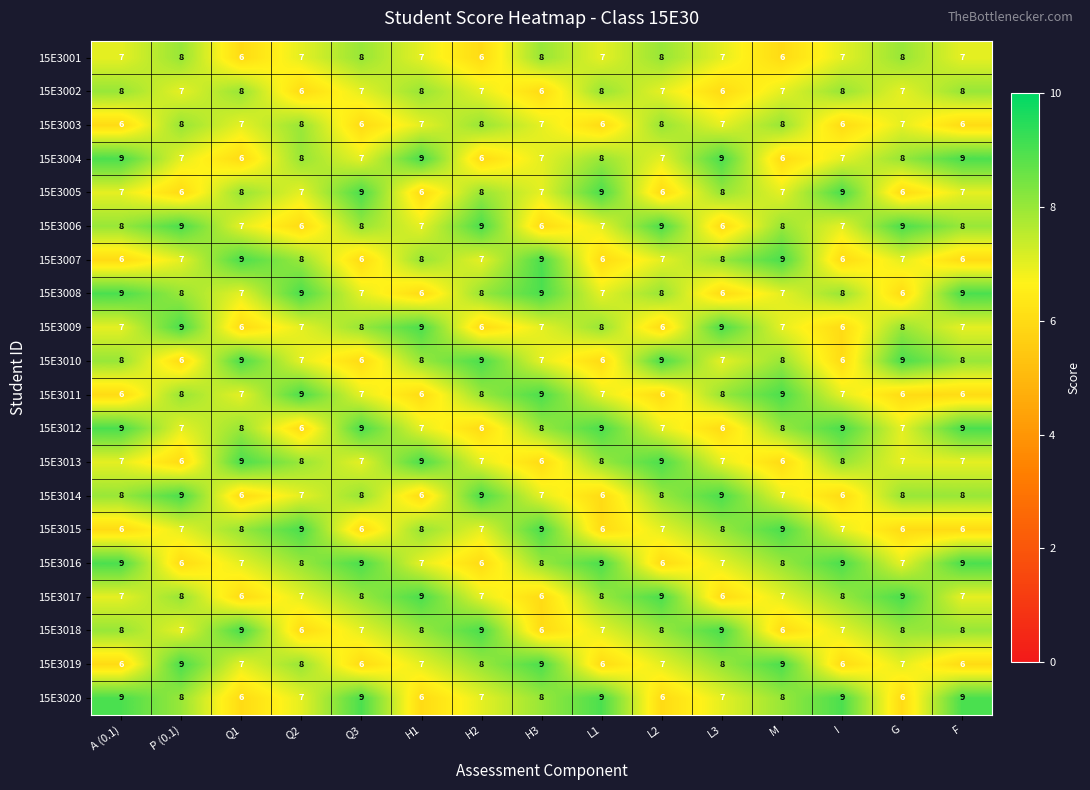

What is the minimum value for 15E3011?

6